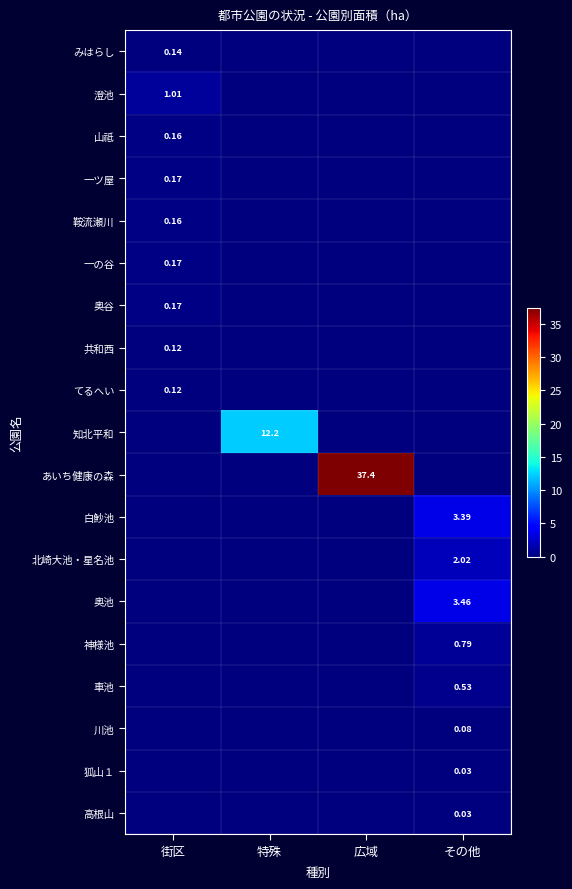

What is the sum of all 車池 values?

0.5